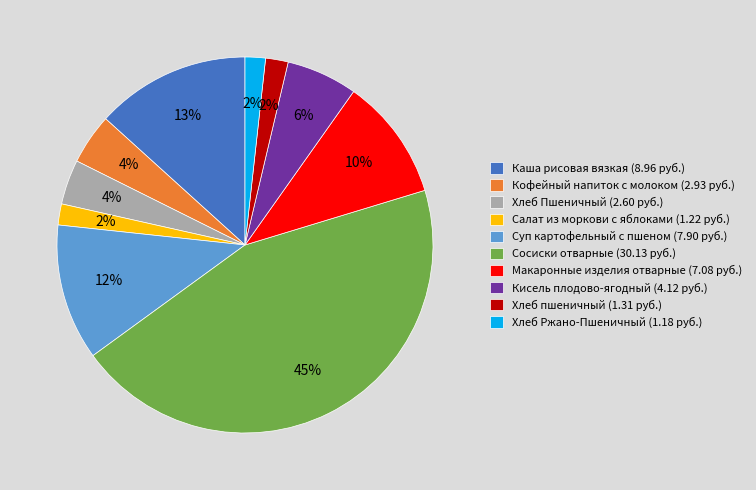

To the nearest percent, what is the average slice percentage?

10%